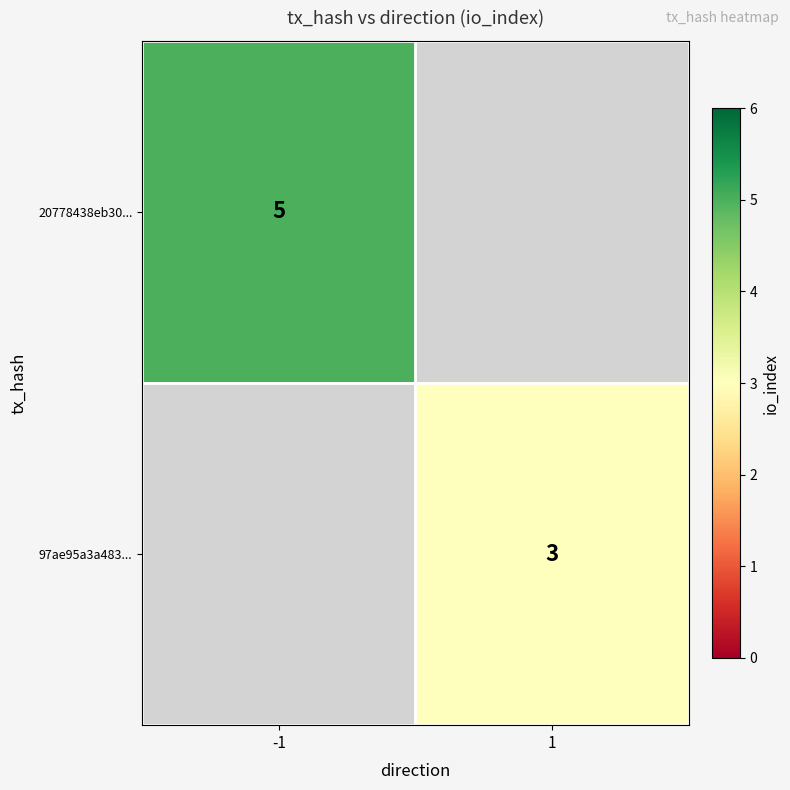

The value of 97ae95a3a483... at 1 is 1. True or false?

False